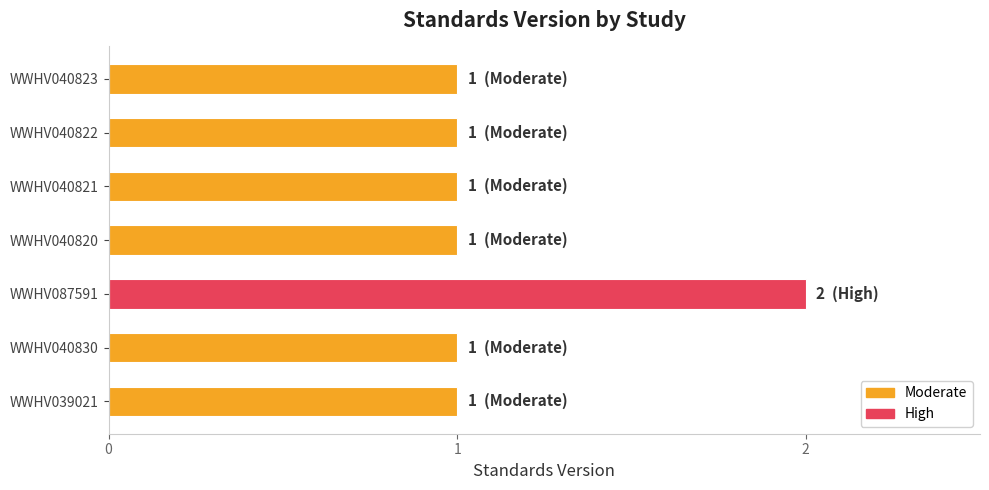

What is the sum of the values at WWHV040823 and WWHV040822?

2